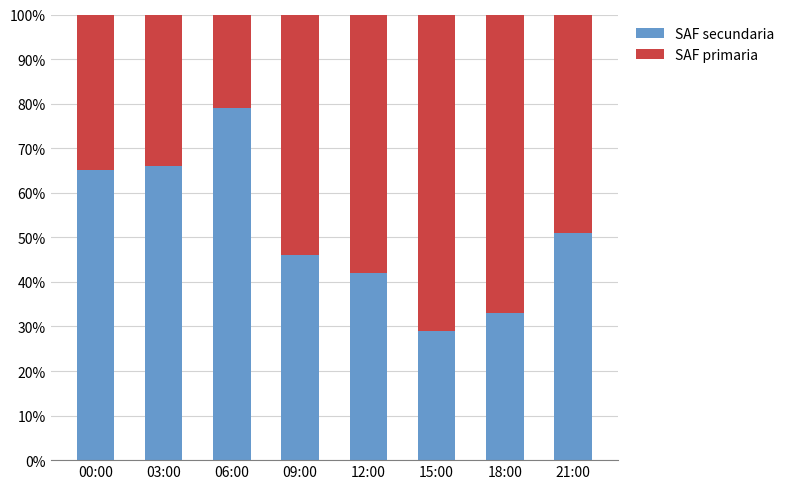

What is the total value across all series at 12:00?

100.0